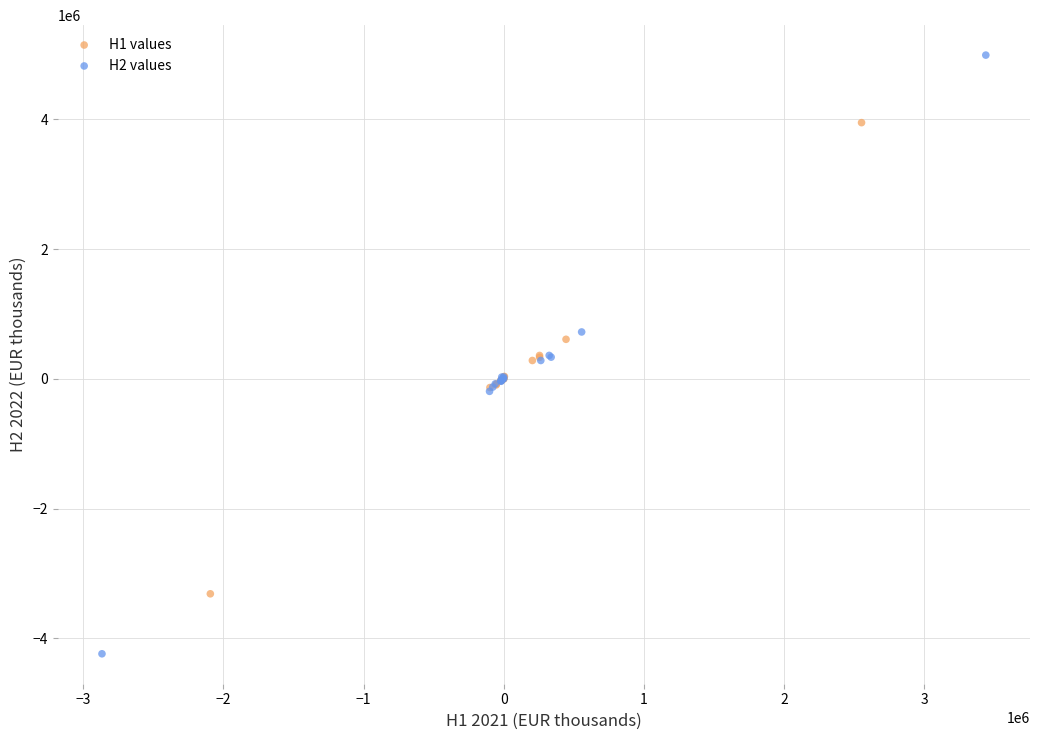

Which series reaches the minimum Y coordinate?

H2 values